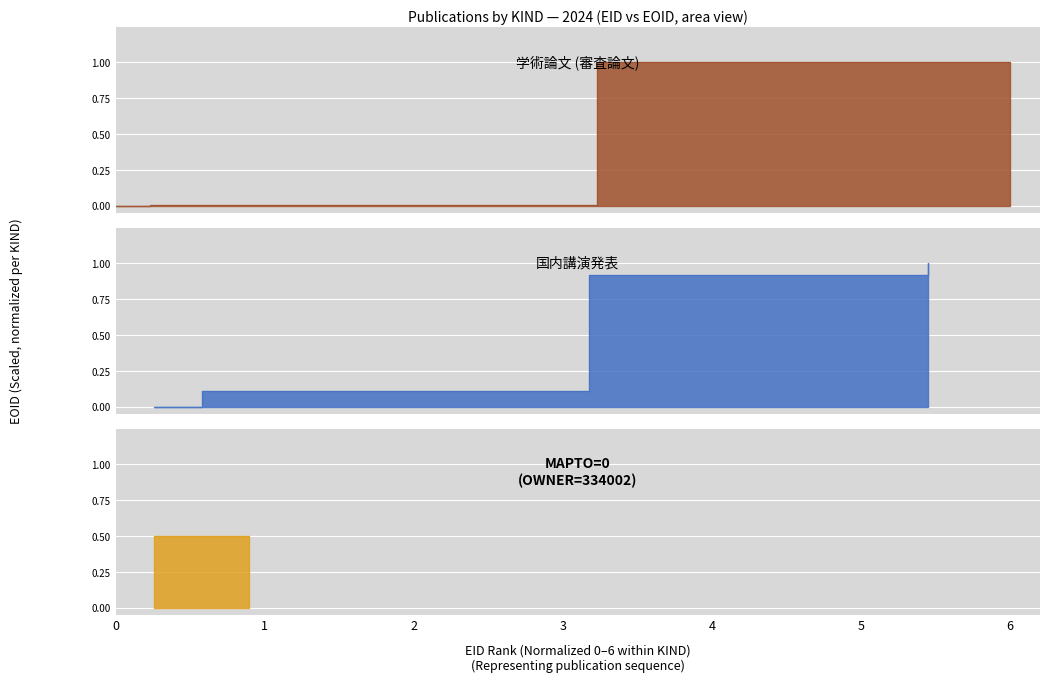

Does the chart display data point markers on the line(s)?

No